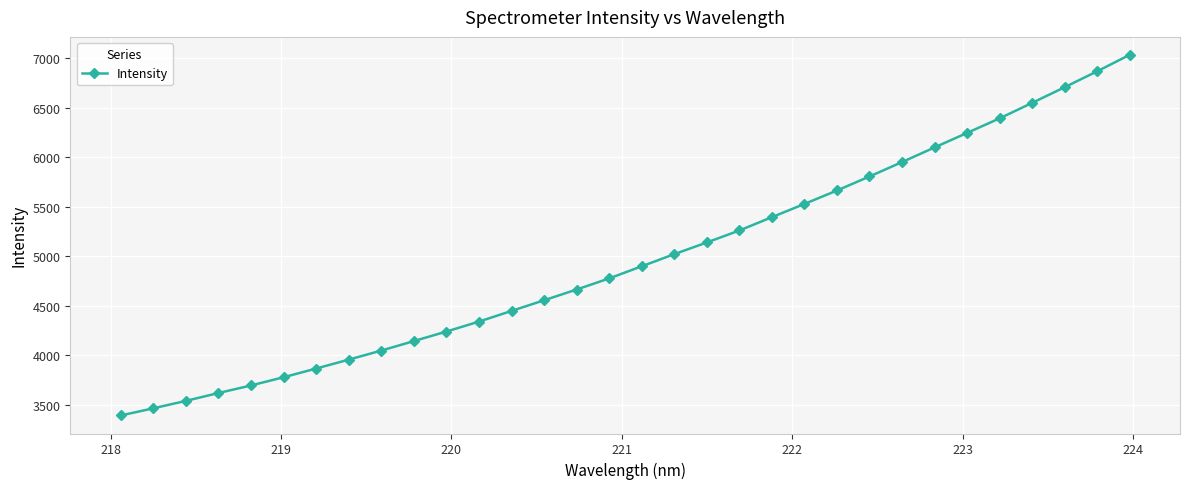

What is the maximum value shown in the chart?

7032.3